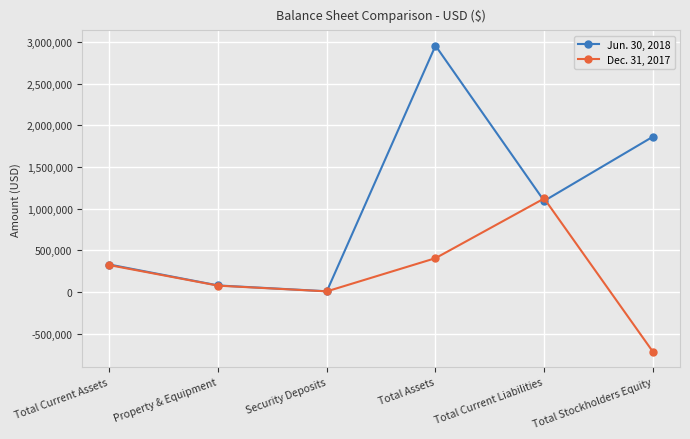

Which series has the largest range (max minus min)?

Jun. 30, 2018